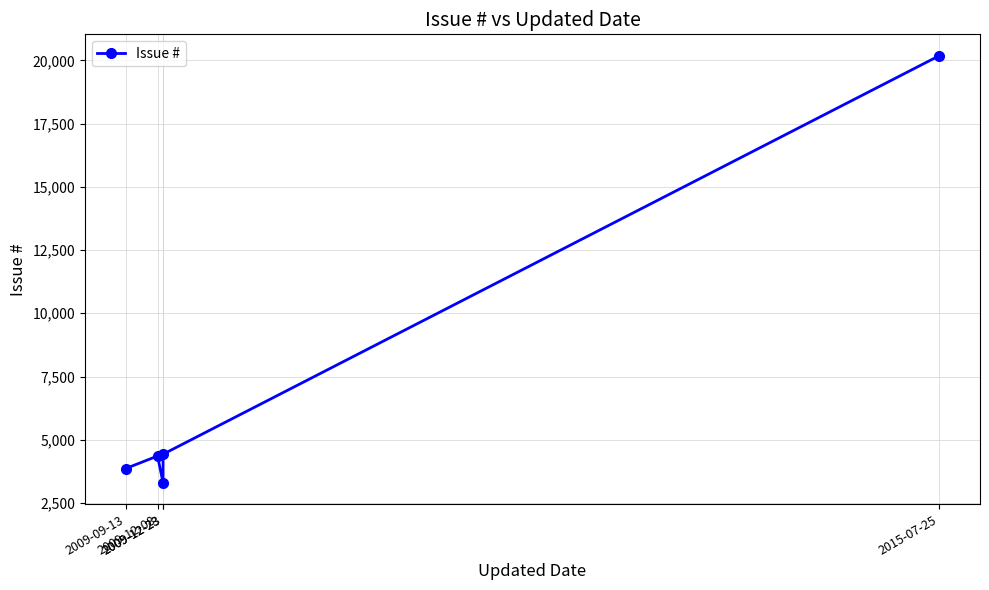

Reading right to left, what are all the values shown in this chart?

20187	4428	3297	4356	3859